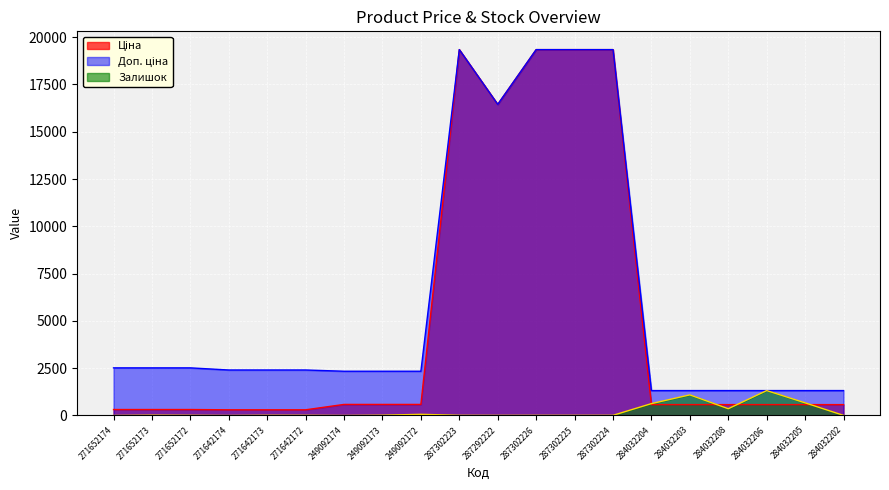

Reading left to right, list all the values displayed in this chart.

Ціна: 271652174=314.7	271652173=314.7	271652172=314.7	271642174=300.6	271642173=300.6	271642172=300.6	249092174=584.9	249092173=584.9	249092172=584.9	287302223=19343.1	287292222=16448.2	287302226=19343.1	287302225=19343.1	287302224=19343.1	284032204=574.5	284032203=574.5	284032208=574.5	284032206=574.5	284032205=574.5	284032202=574.5
Доп. ціна: 271652174=2517.5	271652173=2517.5	271652172=2517.5	271642174=2405.2	271642173=2405.2	271642172=2405.2	249092174=2339.7	249092173=2339.7	249092172=2339.7	287302223=19343.1	287292222=16448.2	287302226=19343.1	287302225=19343.1	287302224=19343.1	284032204=1316.7	284032203=1316.7	284032208=1316.7	284032206=1316.7	284032205=1316.7	284032202=1316.7
Залишок: 271652174=0.0	271652173=16.0	271652172=9.0	271642174=0.0	271642173=11.0	271642172=9.0	249092174=0.0	249092173=14.0	249092172=62.0	287302223=8.0	287292222=5.0	287302226=7.0	287302225=7.0	287302224=8.0	284032204=628.0	284032203=1090.0	284032208=358.0	284032206=1316.0	284032205=669.0	284032202=6.0